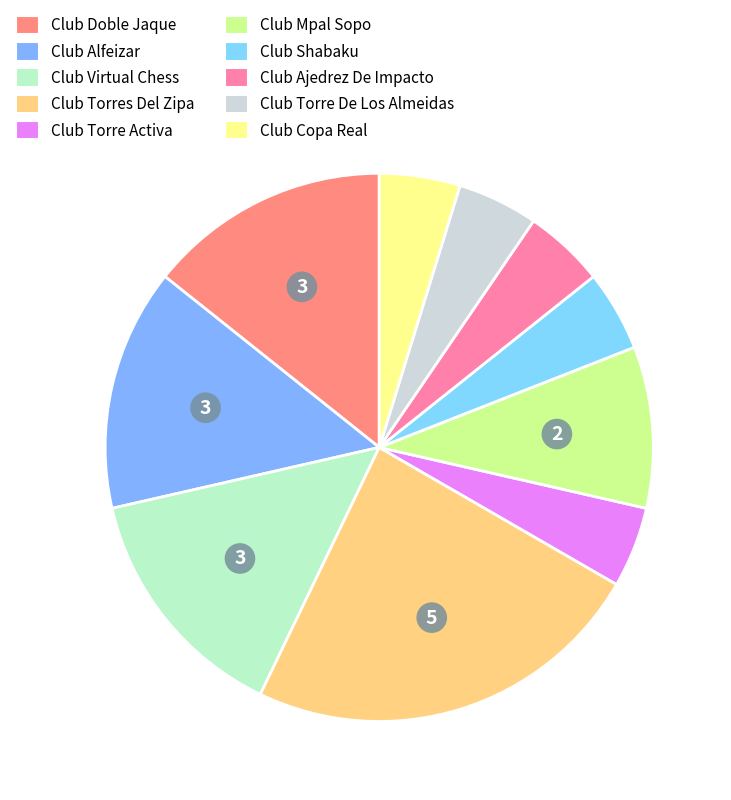

How much of the chart is everything except Club Copa Real?

95.2%